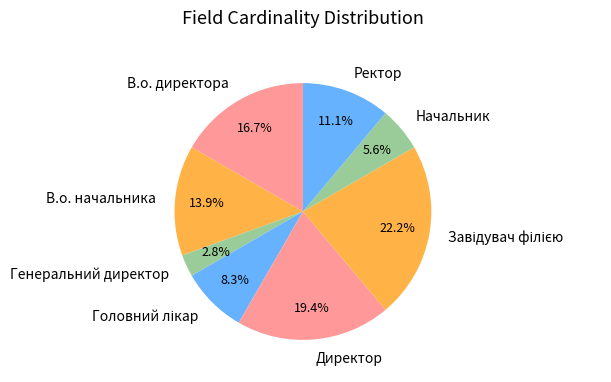

To the nearest percent, what percentage of the pie is Начальник?

6%